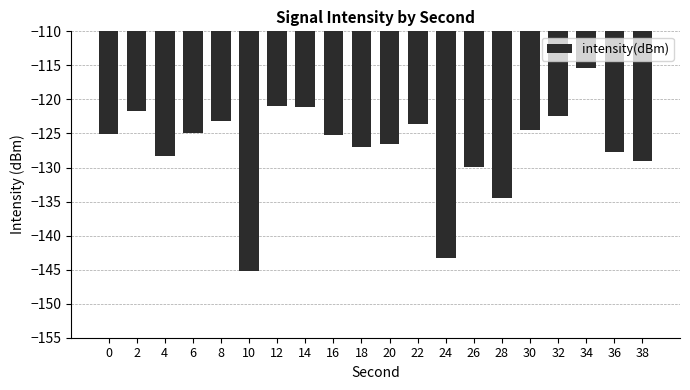

Does the chart contain stacked bars?

No